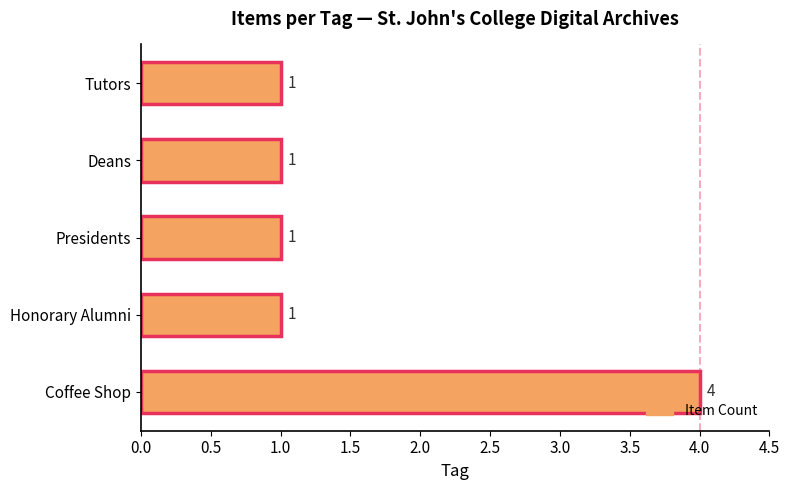

Approximately how many times larger is the value at Tutors compared to Deans?

1.0